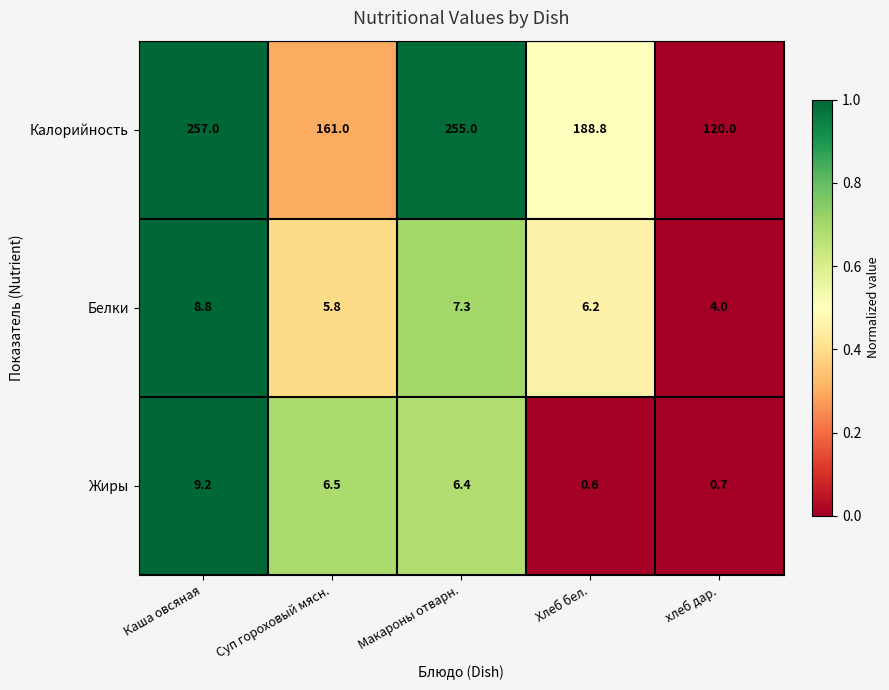

What is the difference between the Калорийность values at Макароны отварн. and Каша овсяная?

2.0